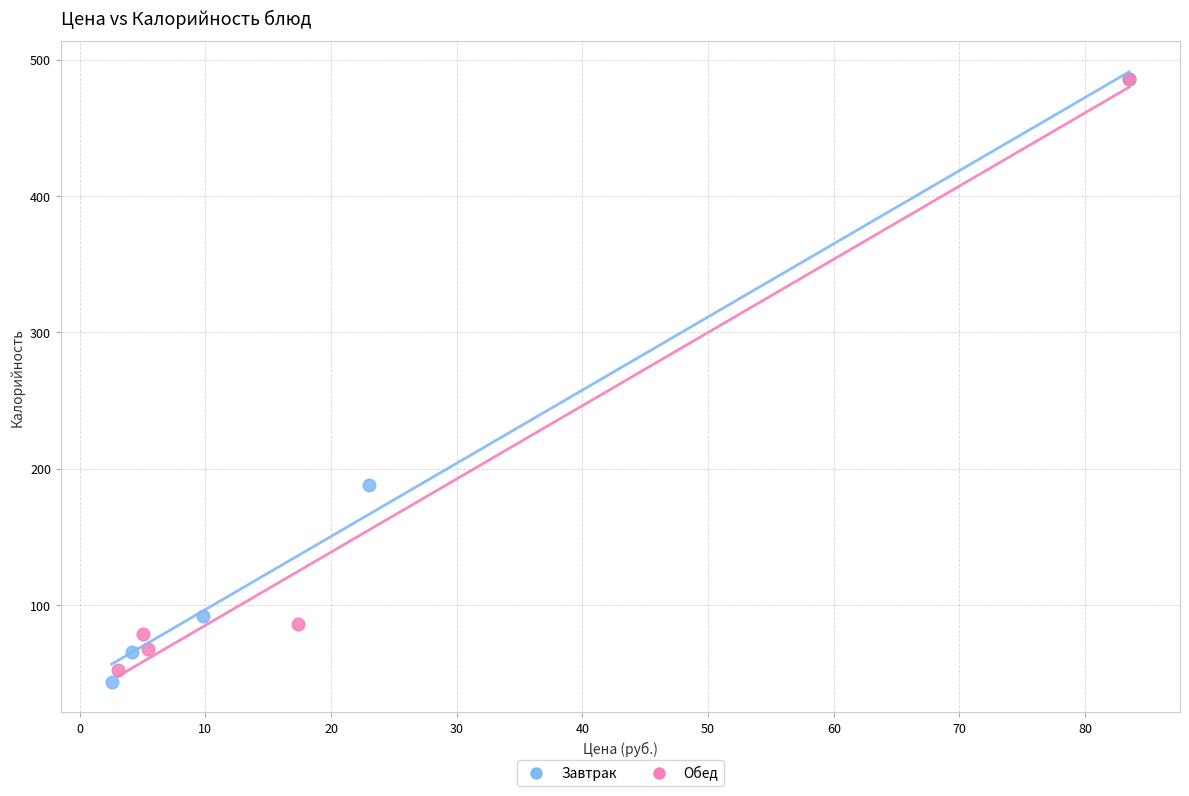

Which series has the largest Y range (max minus min)?

Завтрак